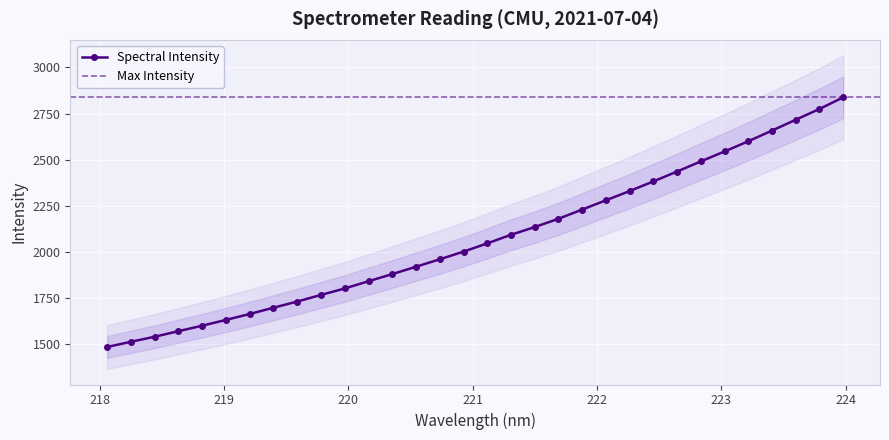

True or false: the data shows 2178.7 at 221.6902.

True